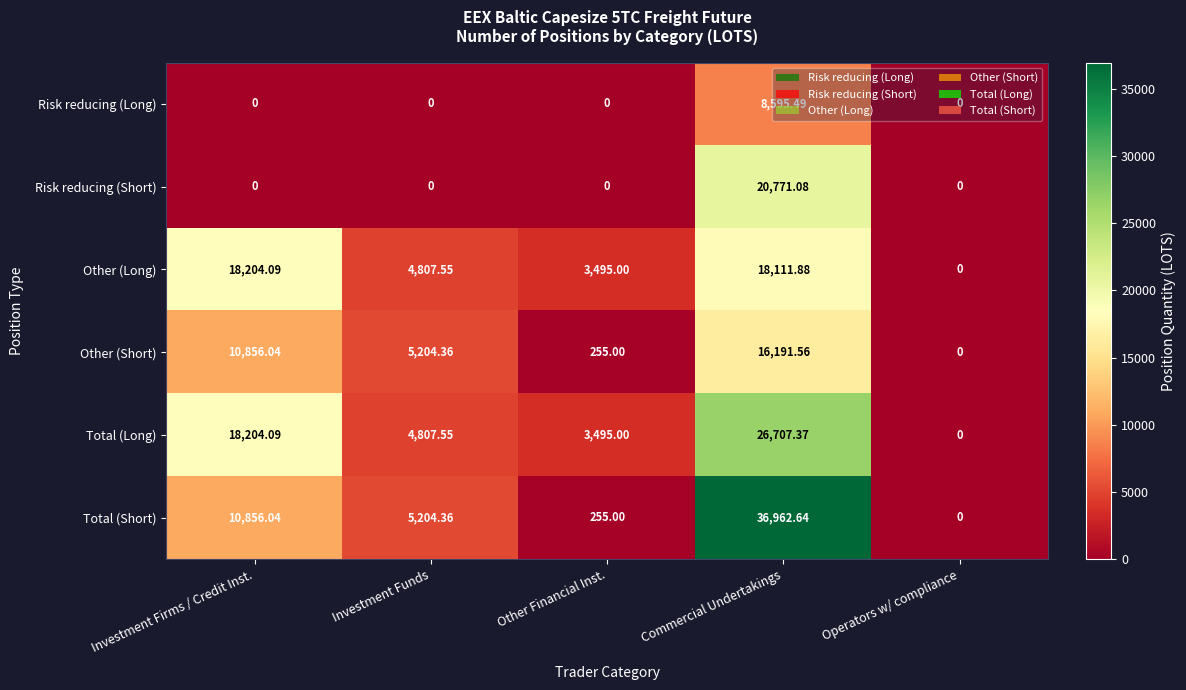

Which series has the widest spread of values?

Total (Short)